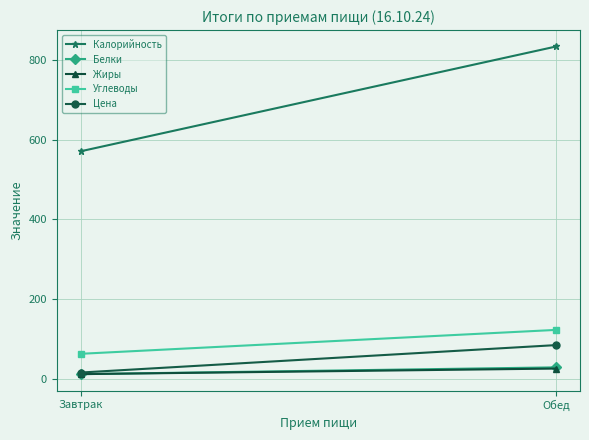

Is it true that Жиры equals 26.0 at Обед?

True